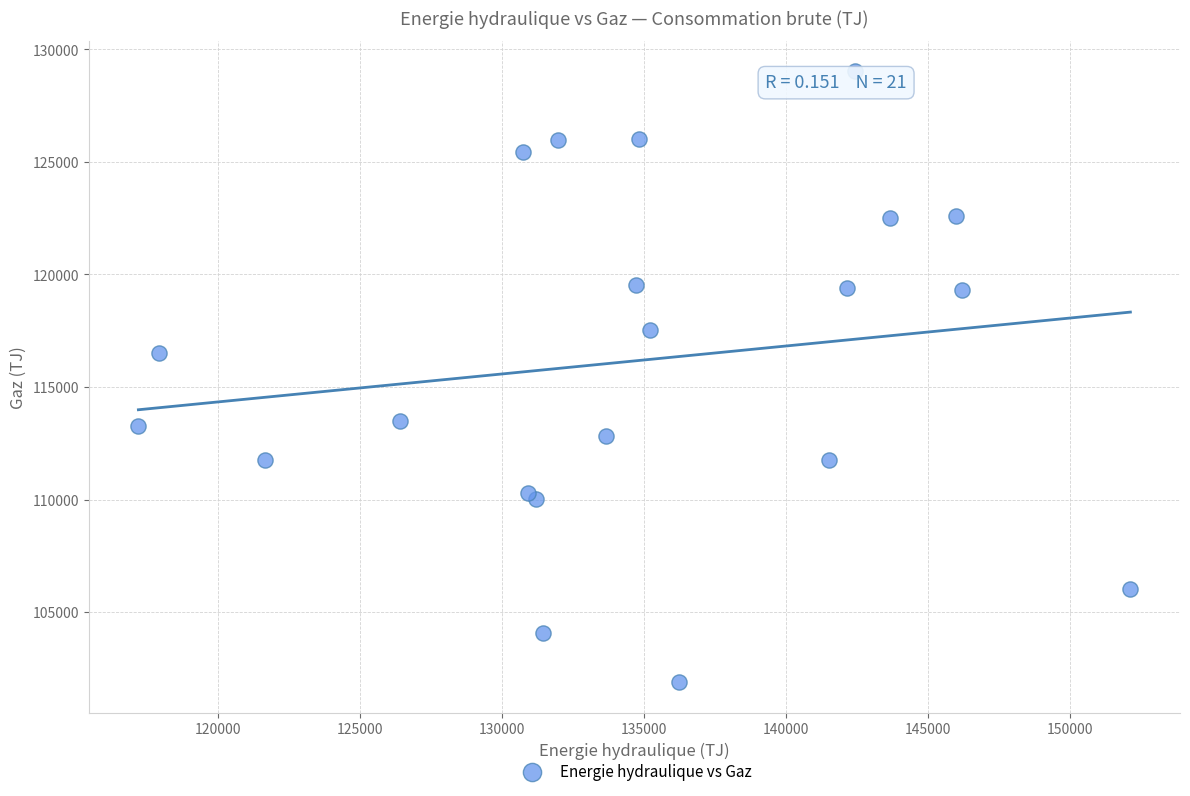

What Y value in the scatter plot is closest to 115455?

116510